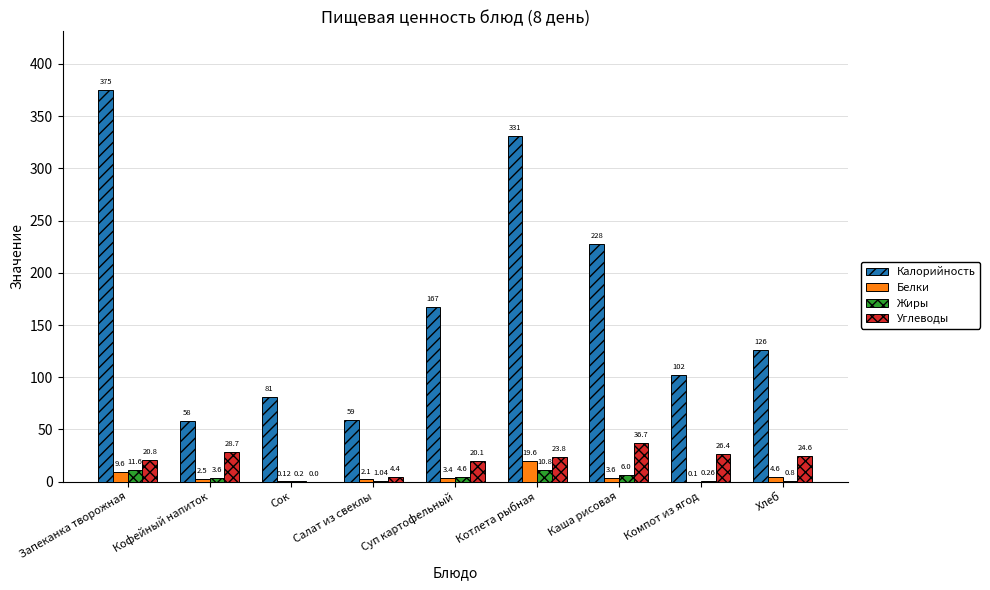

Is the value of Углеводы at Суп картофельный greater than the value of Жиры at Каша рисовая?

Yes